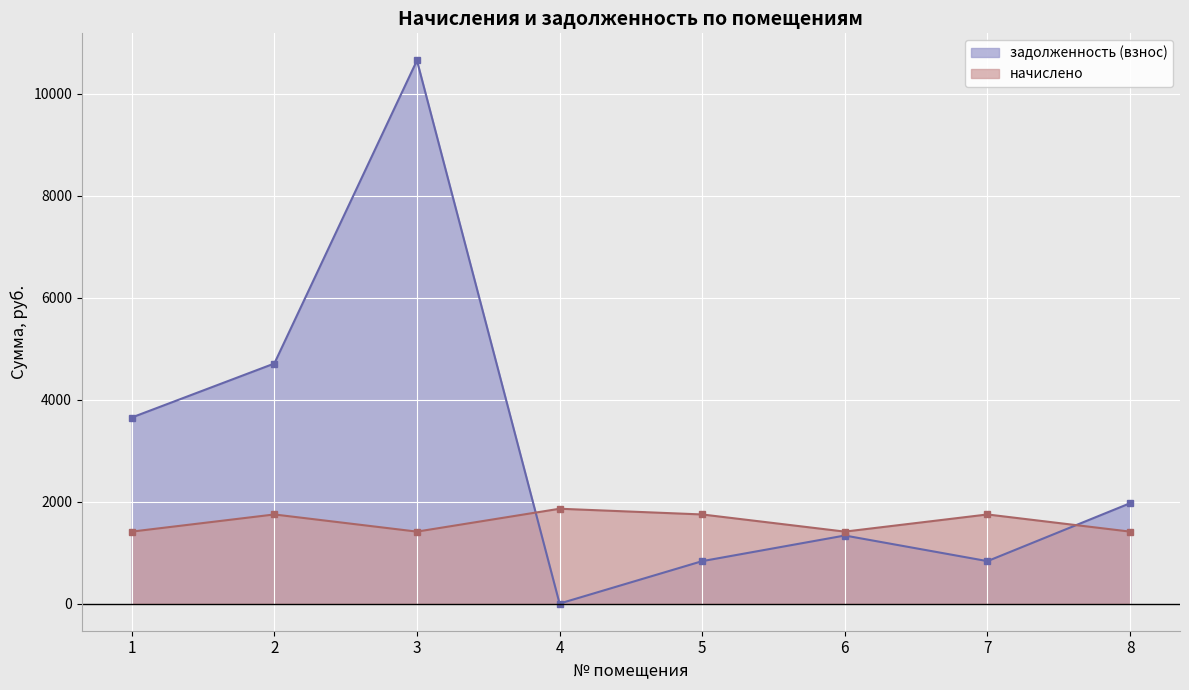

How many lines are shown in the chart?

2